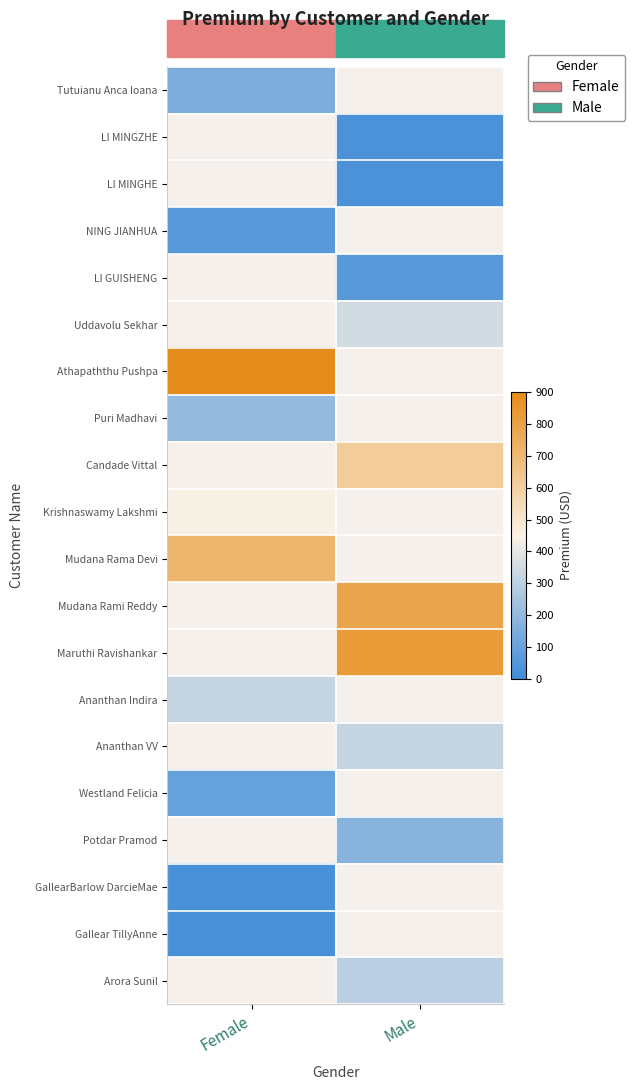

The Tutuianu Anca Ioana series shows 149.2 at Female. True or false?

True